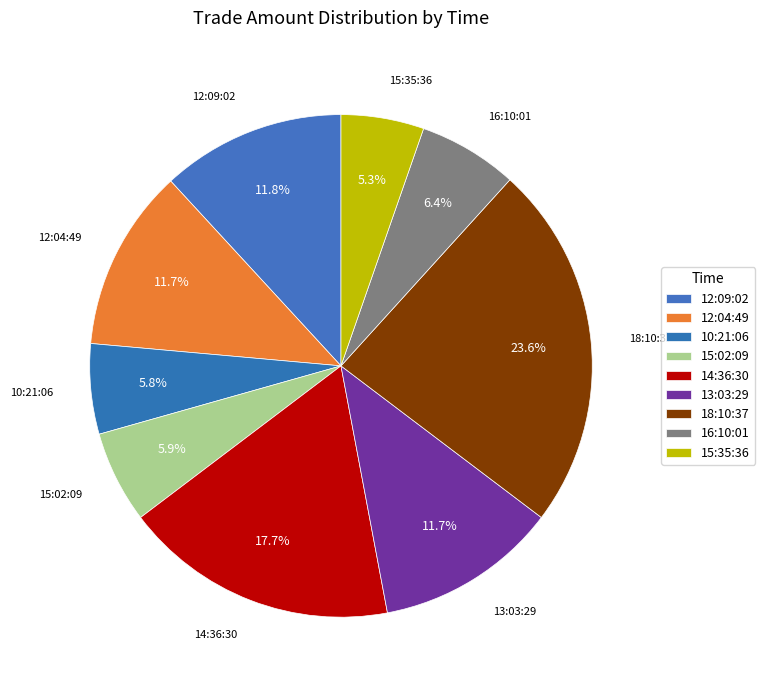

How many slices are in this pie chart?

9